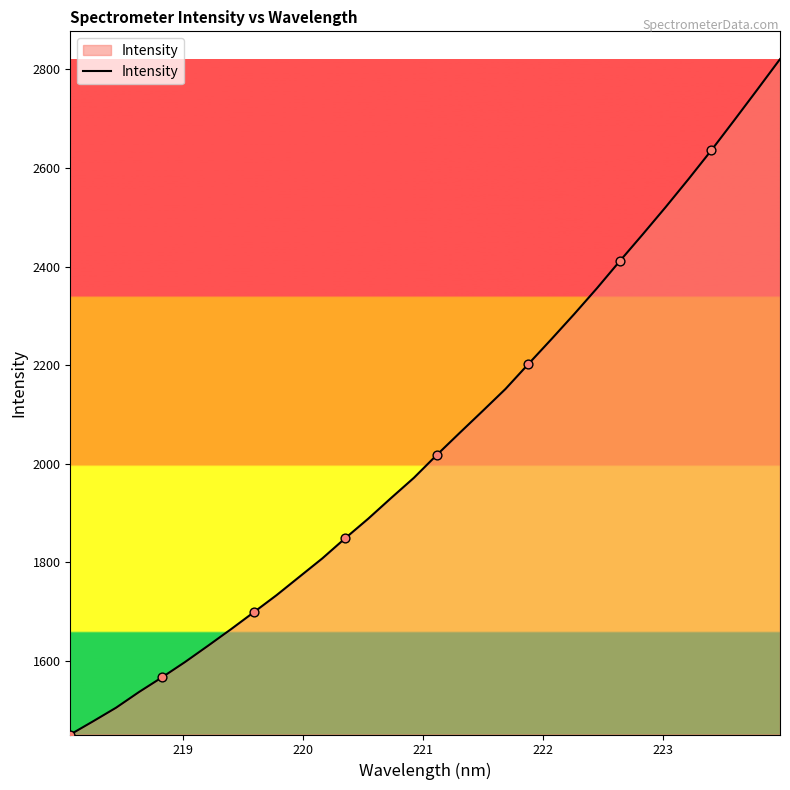

What is the maximum value shown in the chart?

2820.6